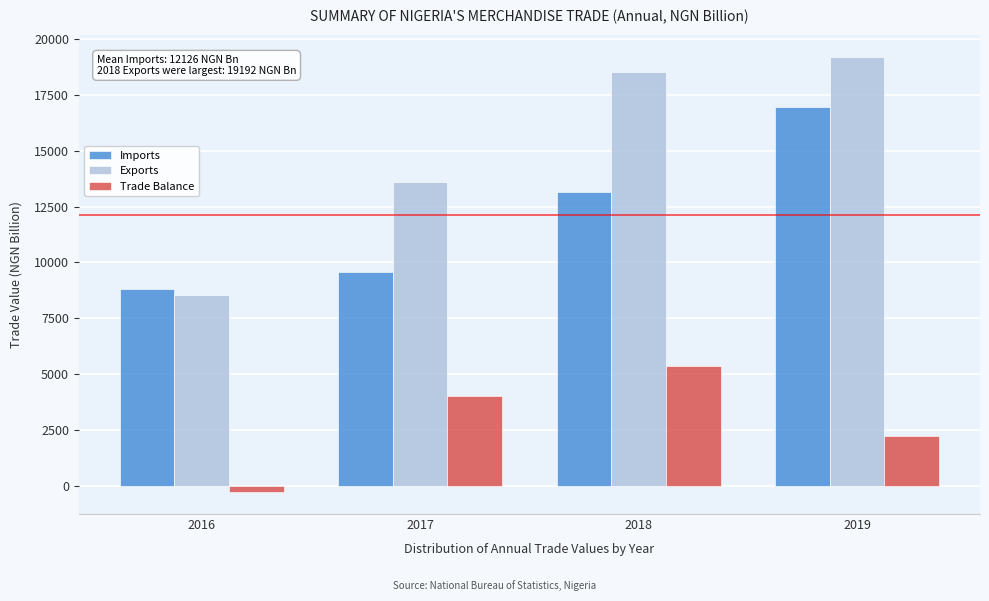

Reading left to right, list all the values displayed in this chart.

Imports: 2016=8817.6	2017=9562.7	2018=13165.1	2019=16959.9
Exports: 2016=8527.4	2017=13598.3	2018=18532.0	2019=19192.2
Trade Balance: 2016=-290.1	2017=4035.6	2018=5366.9	2019=2232.4